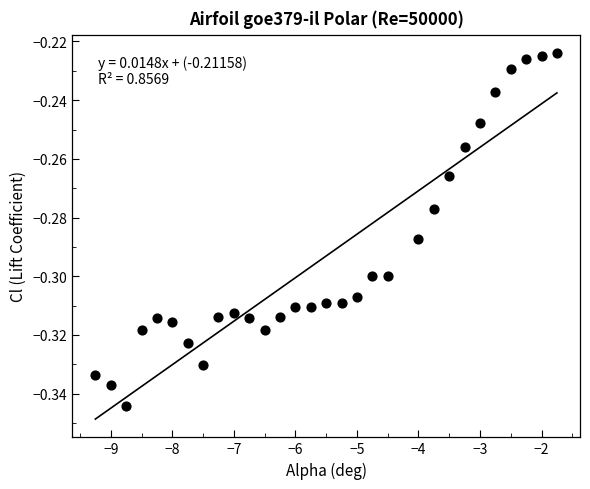

What is the range of X values (max minus min)?

7.5